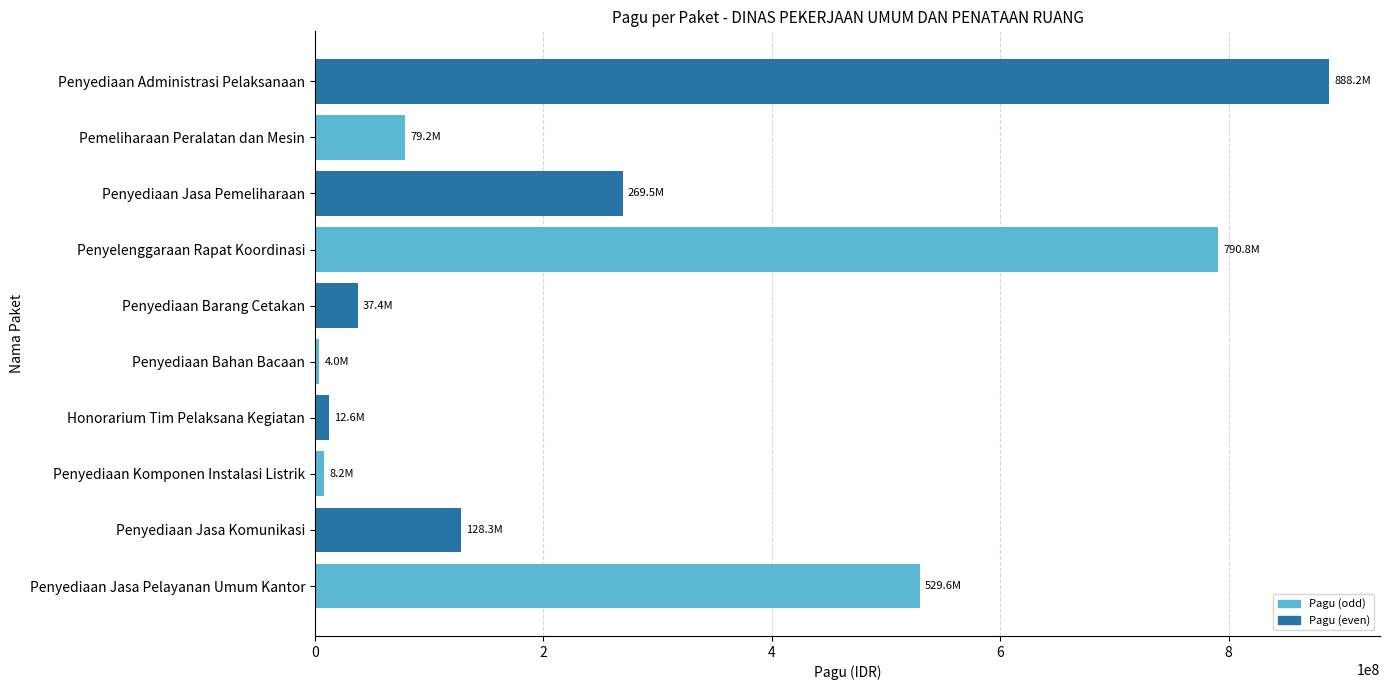

What is the average value?

274765870